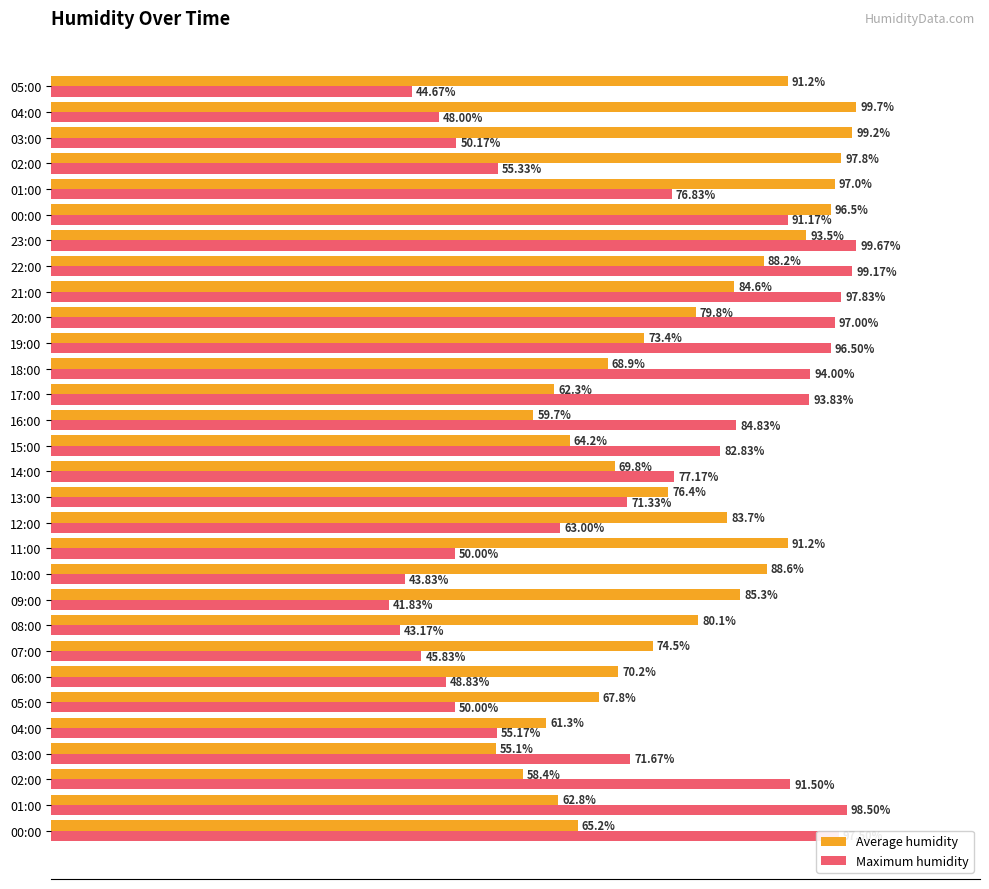

What is the difference between the maximum and minimum values in the Maximum humidity series?

57.8